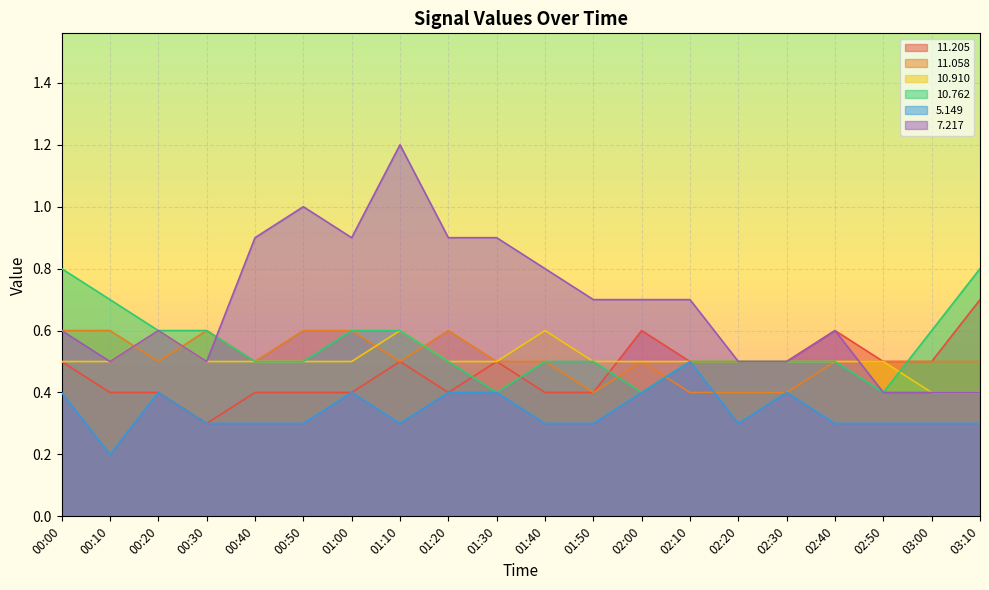

How many categories are shown in the chart?

20